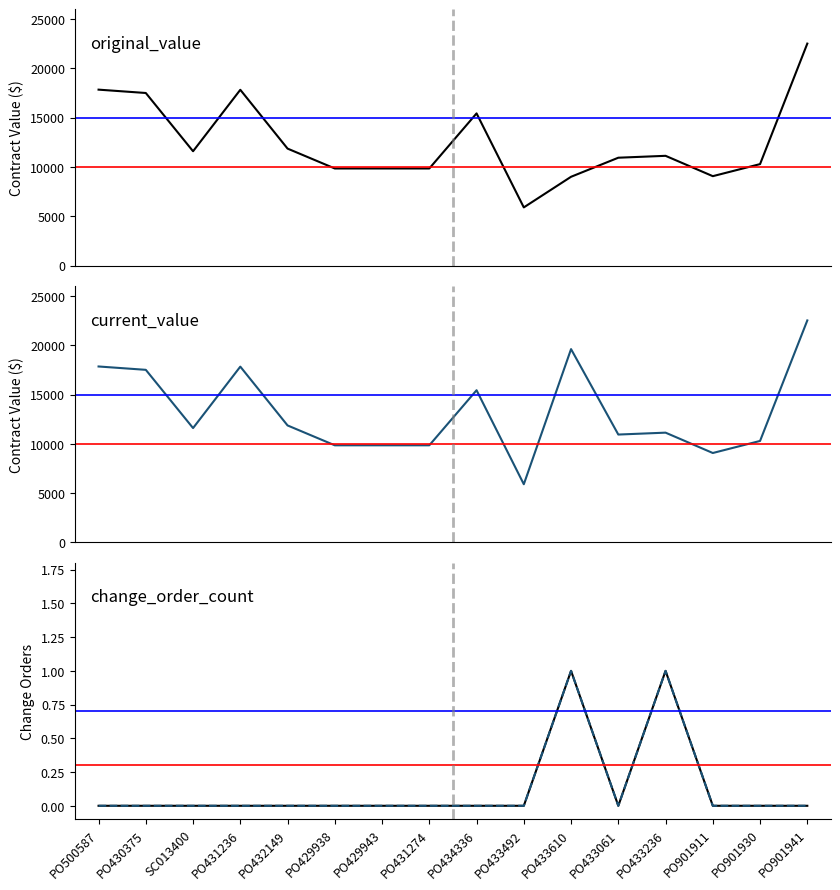

True or false: change_order_count has more than 0 interior local peaks.

True